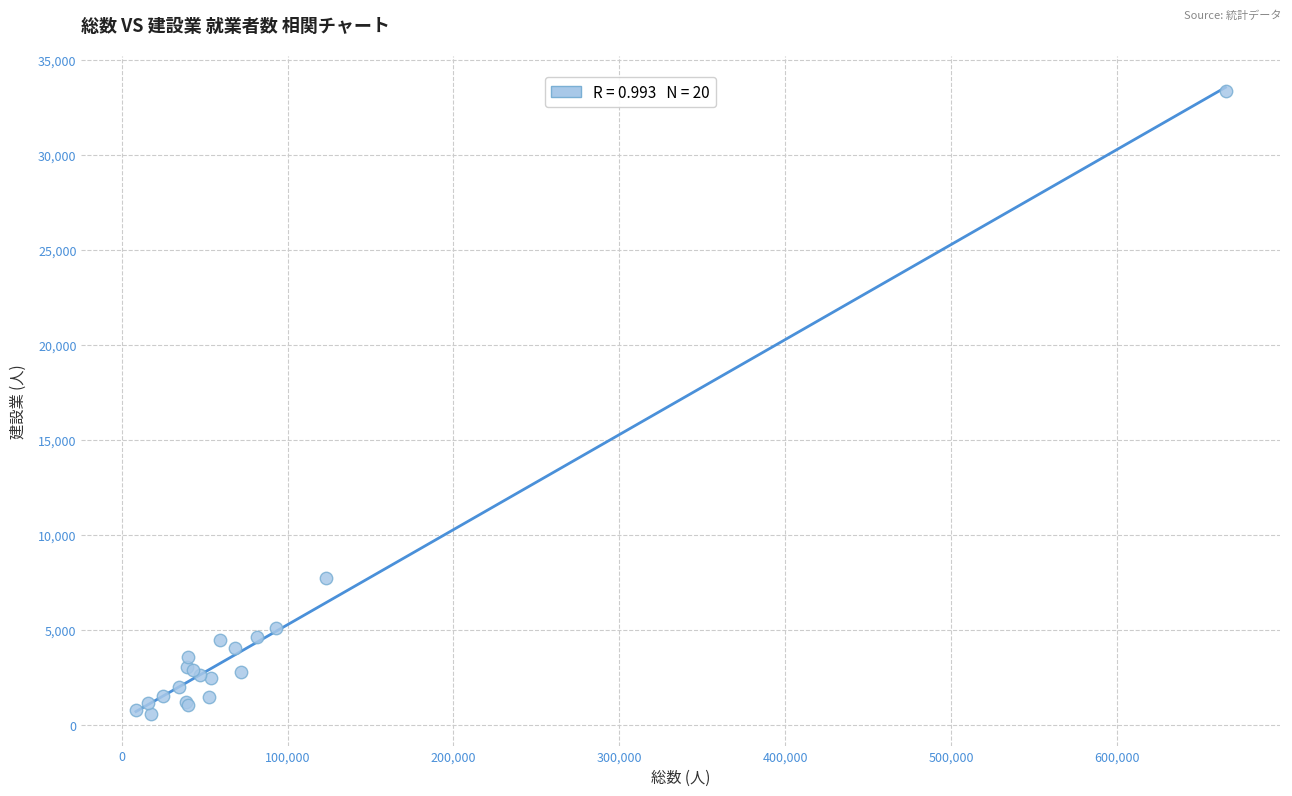

What Y value in the scatter plot is closest to 16966?

7707